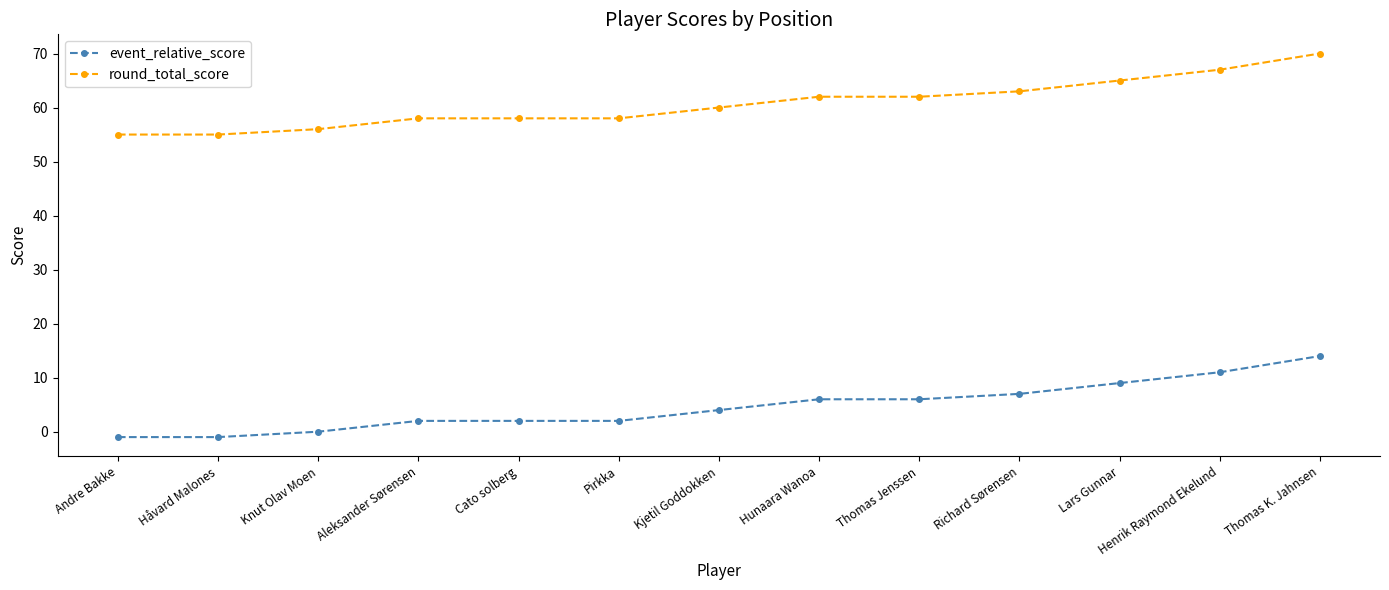

Reading left to right, transcribe all the data shown in this chart.

event_relative_score: -1	-1	0	2	2	2	4	6	6	7	9	11	14
round_total_score: 55	55	56	58	58	58	60	62	62	63	65	67	70